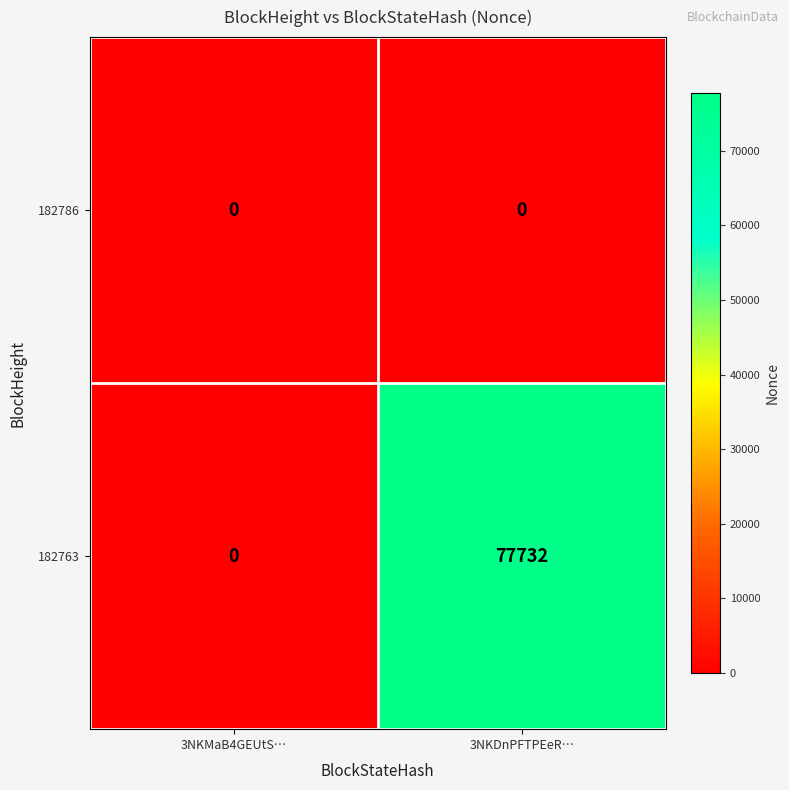

What is the sum of all 182763 values?

77732